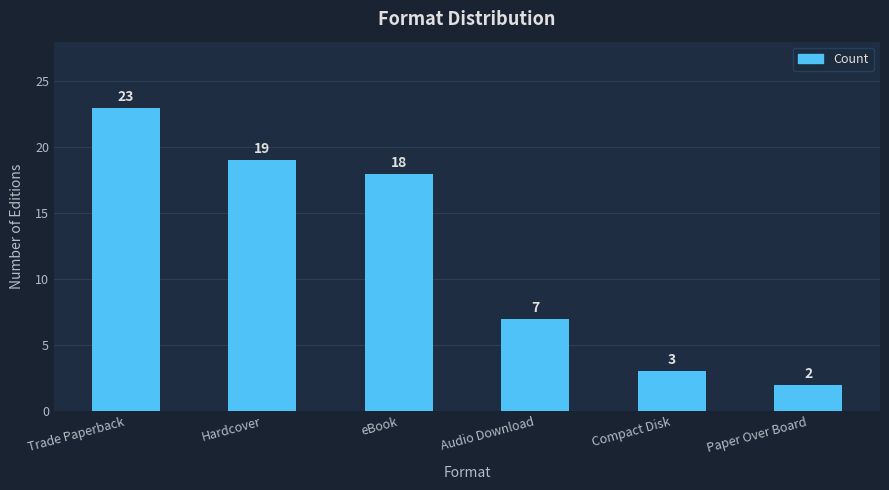

What position from the right is Paper Over Board?

1